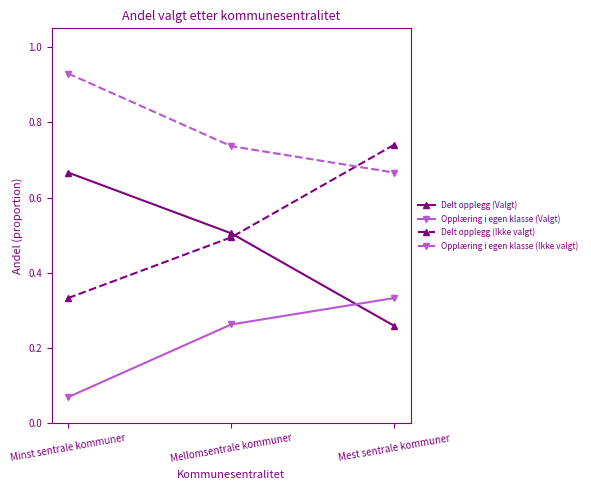

How many distinct data groups are displayed?

4